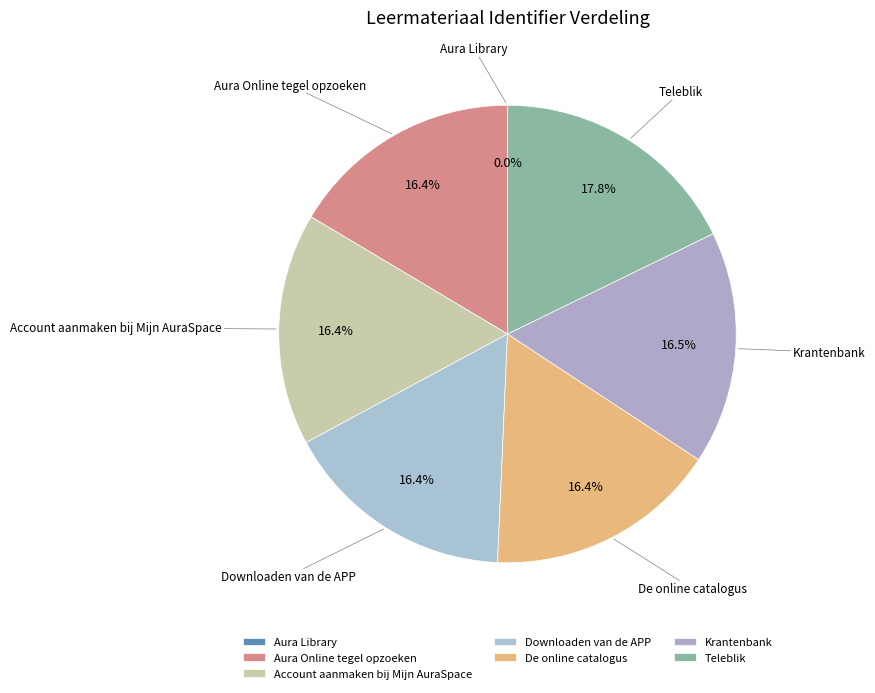

Is Krantenbank the majority of the pie?

No